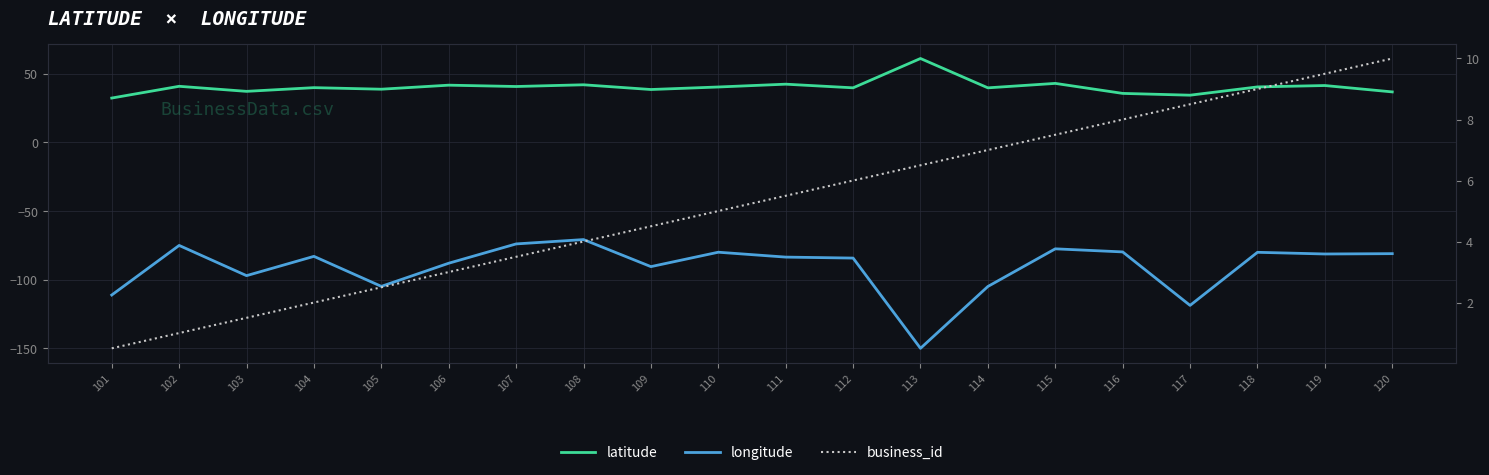

What is the spread (max minus min) of values at 118?

120.4